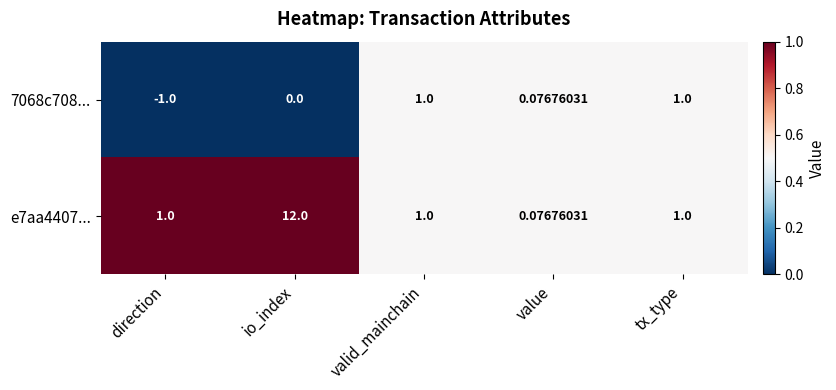

Between io_index and value, which series saw the biggest shift?

e7aa4407...